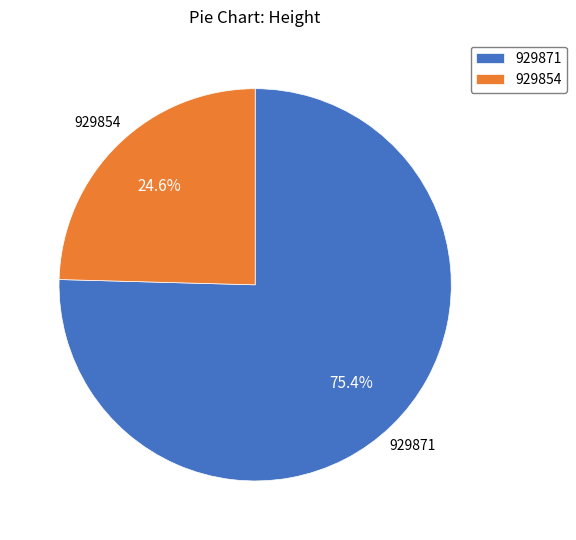

Which slice is the smallest?

929854